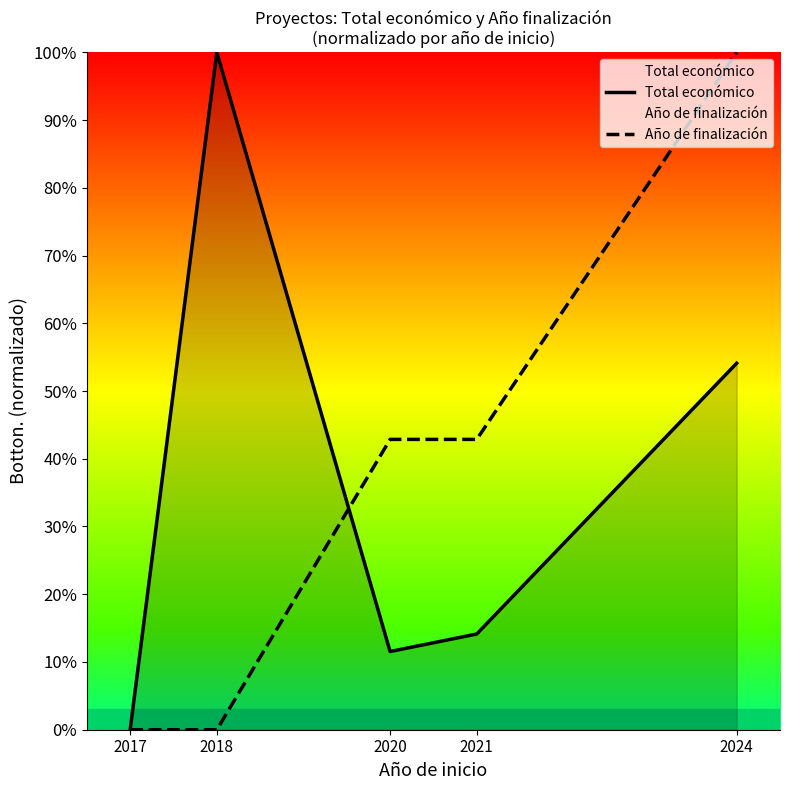

Is it true that Total económico equals 1.0 at 2018?

True